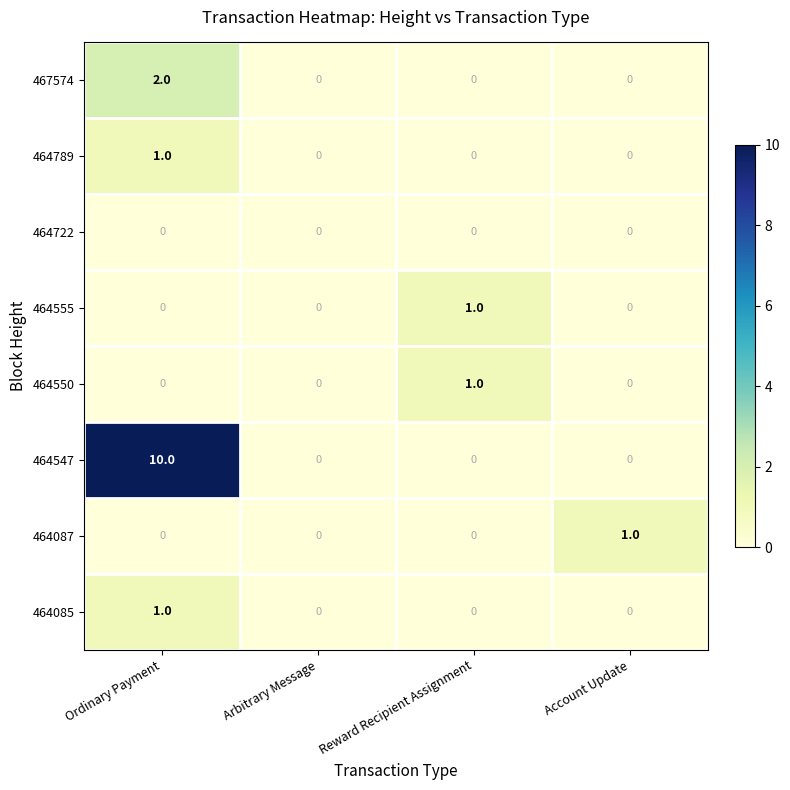

Which series has the largest total across all categories?

464547